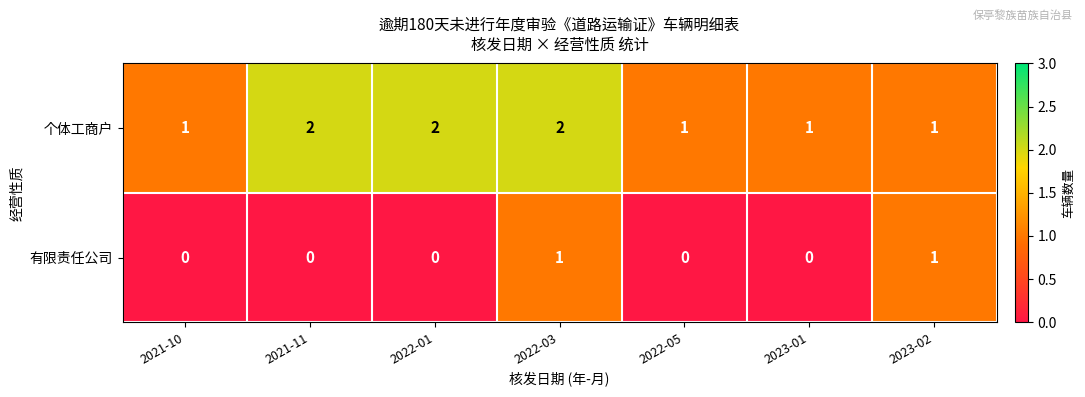

What is the sum of all 个体工商户 values?

10